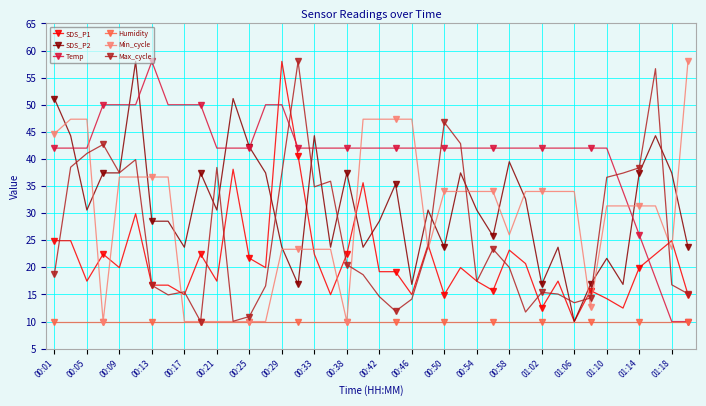

What is the sum of all Temp values?

1648.0